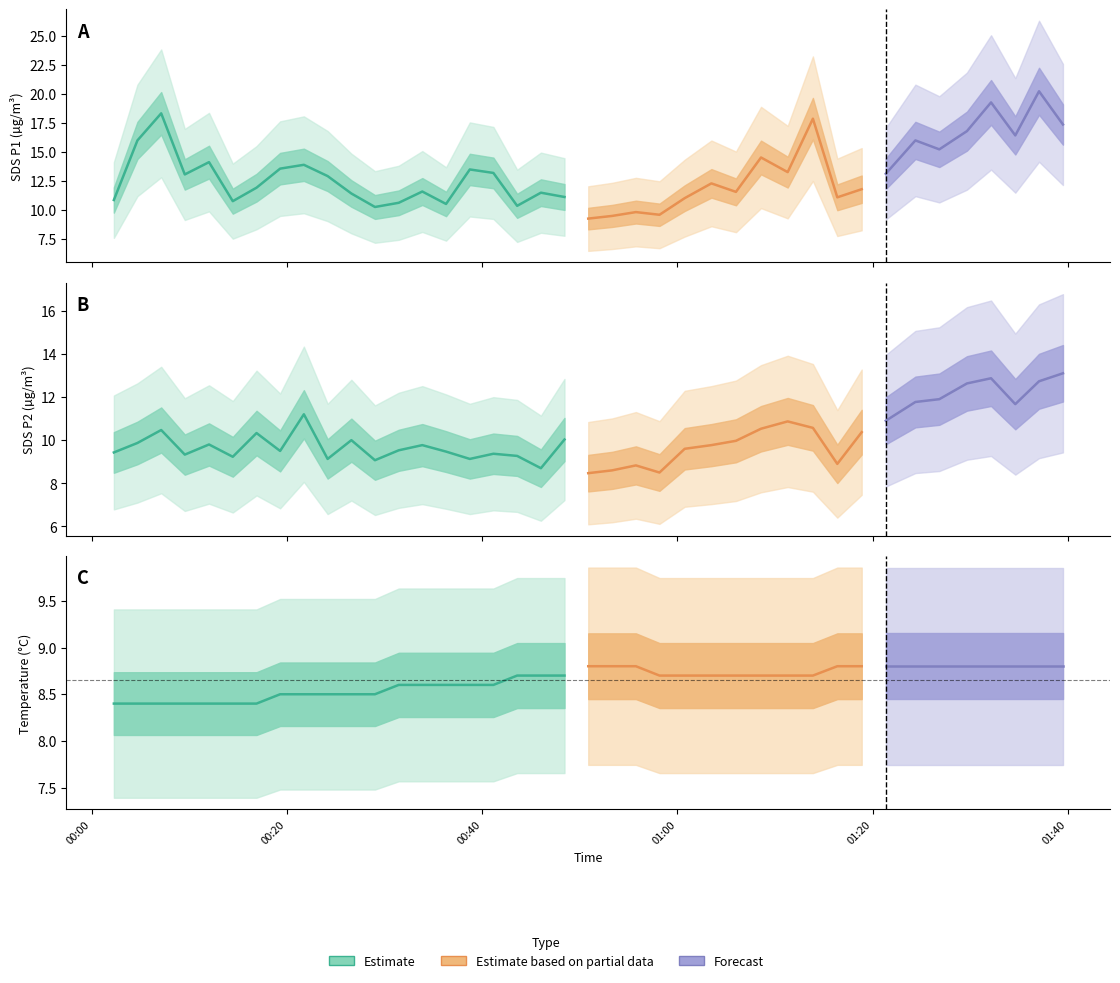

What is the spread (max minus min) of values at 16?

4.6